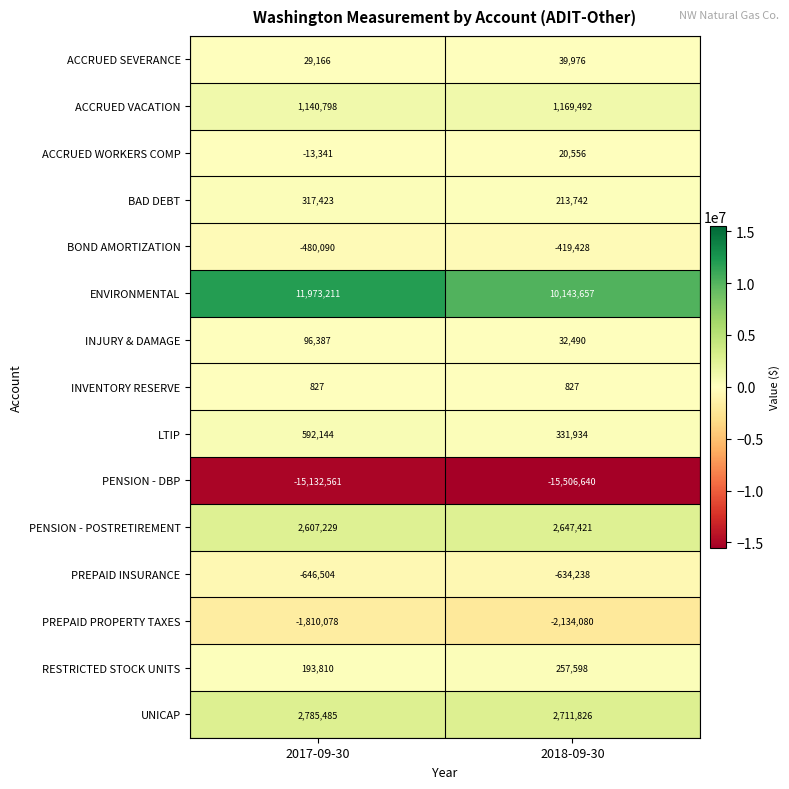

What is the maximum value shown in the chart?

11973211